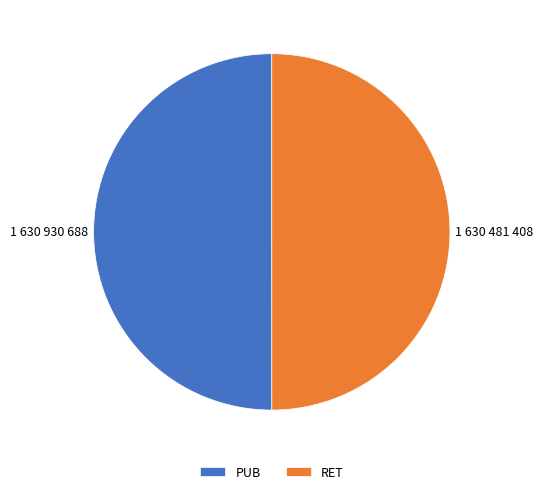

Is the sum of RET and PUB greater than half?

Yes